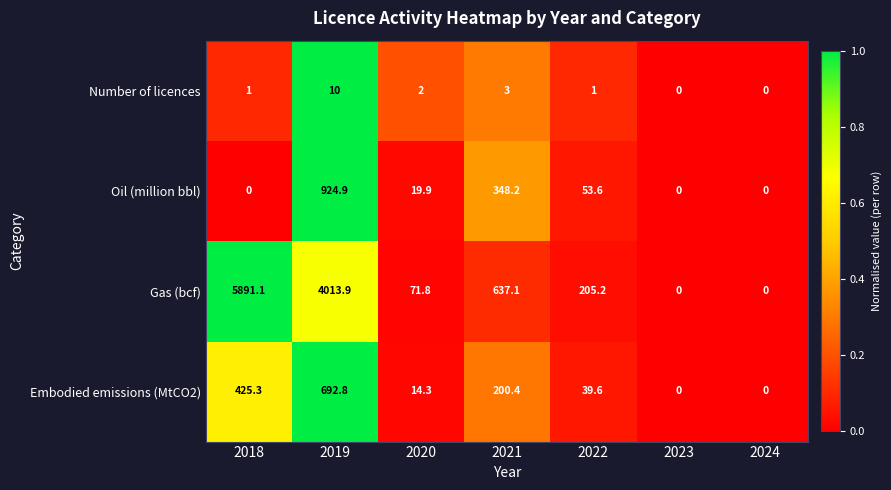

Is it true that Oil (million bbl) equals 924.9 at 2019?

True